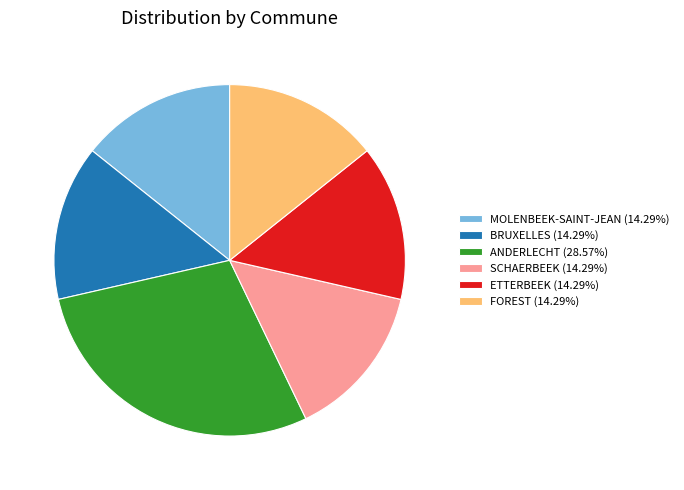

Does any single category account for the majority?

No